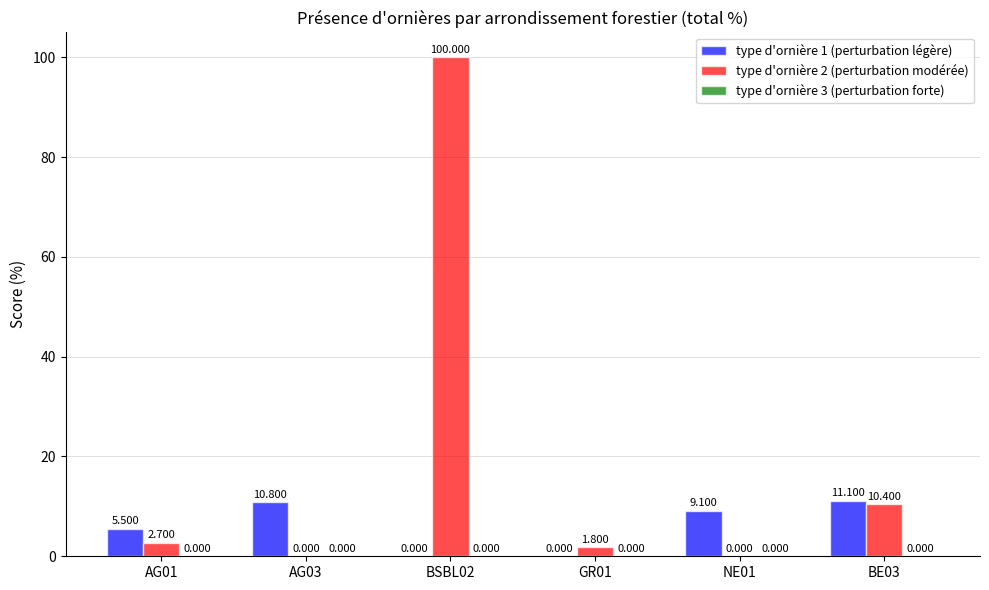

Is the value of type d'ornière 1 (perturbation légère) at AG01 greater than the value of type d'ornière 2 (perturbation modérée) at GR01?

Yes